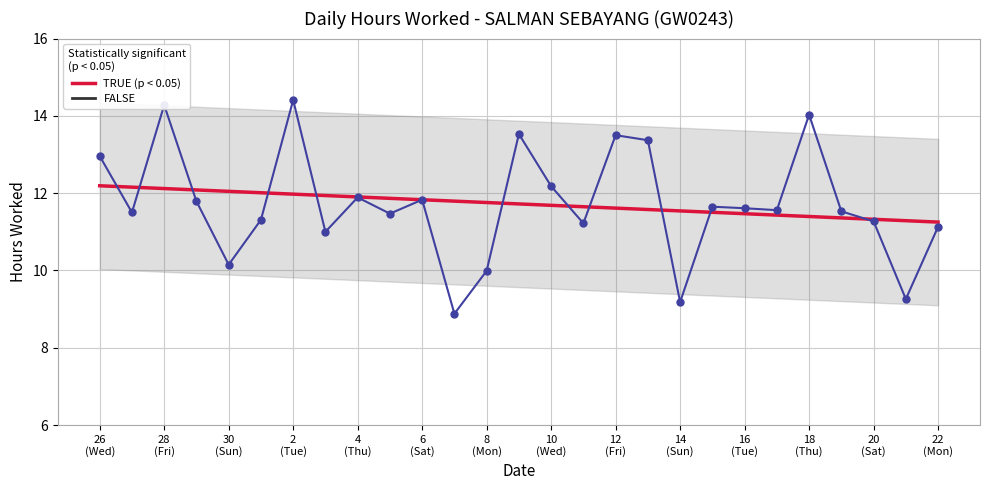

The value at 2 (Tue) is 14.4. True or false?

True